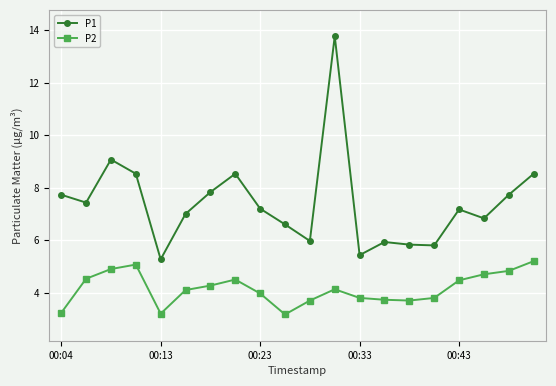

Which series has the largest range (max minus min)?

P1